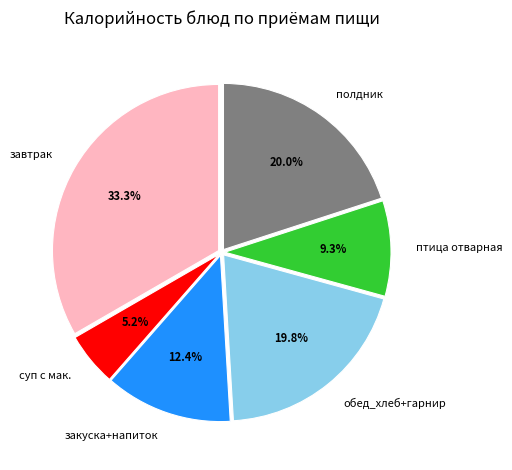

Does полдник account for over 50% of the chart?

No